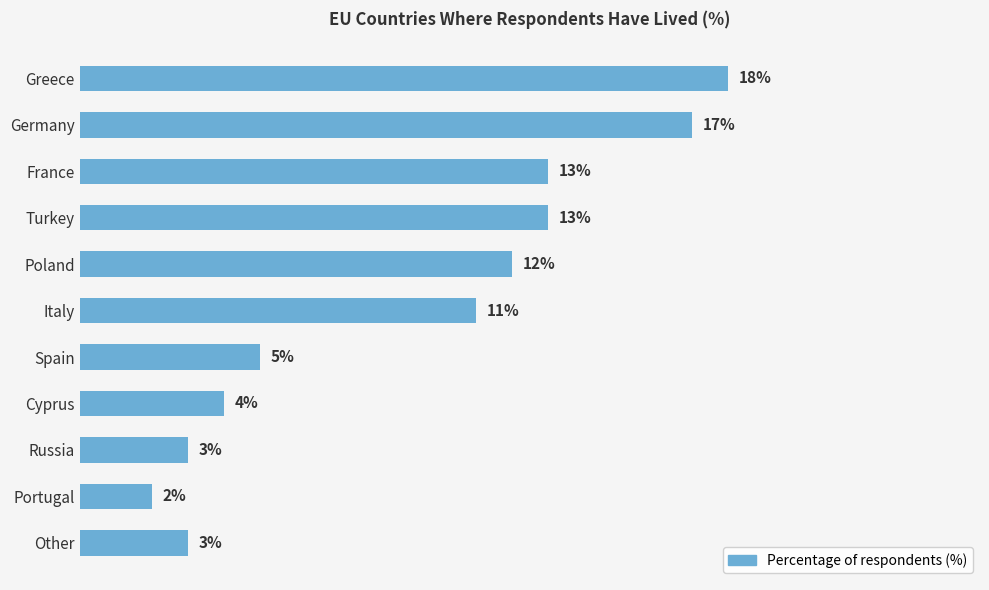

Between Other and Turkey, which is larger?

Turkey